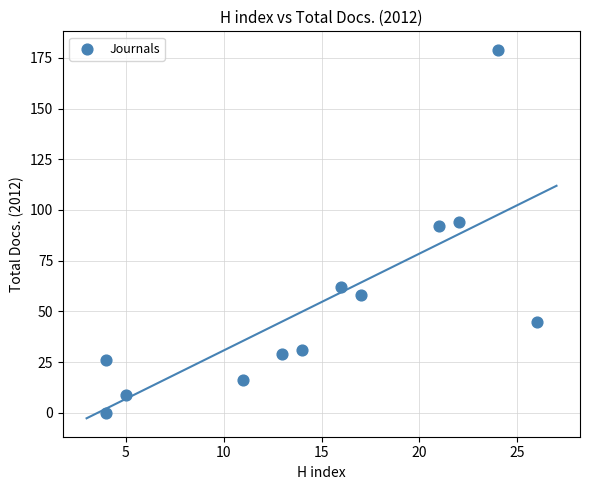

What is the average Y value?

53